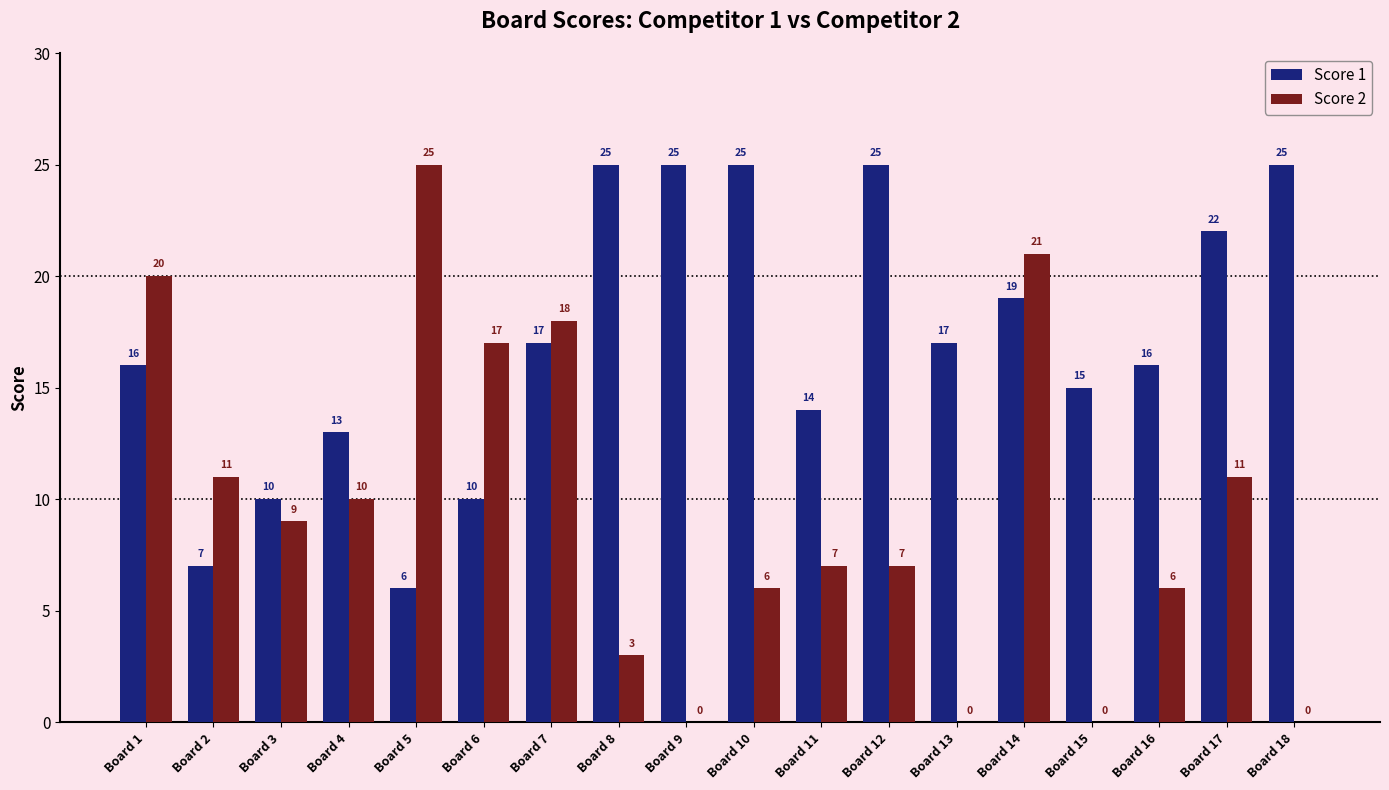

Between Board 6 and Board 8, which series saw the biggest shift?

Score 1